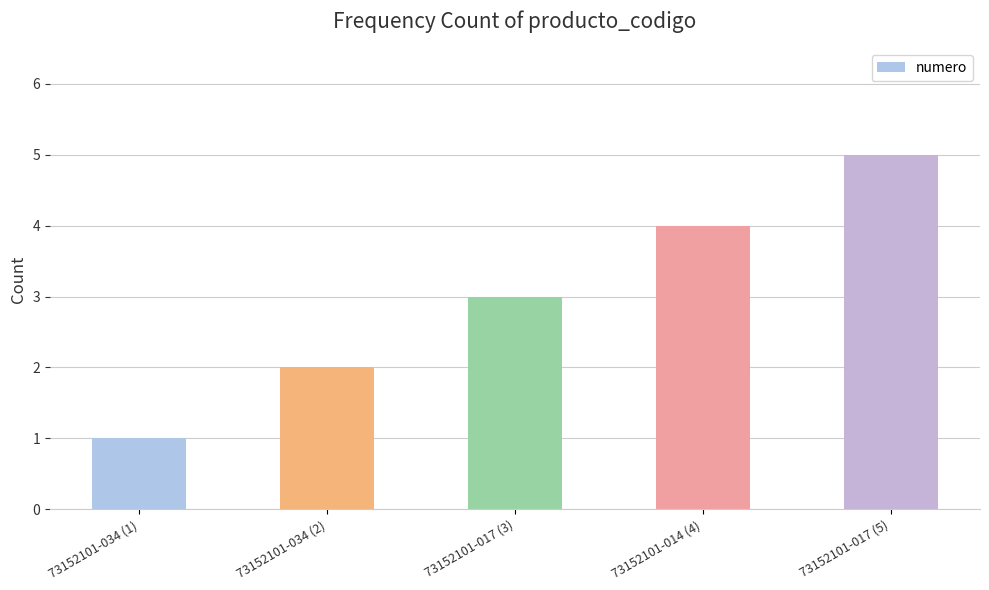

What is the sum of all values?

15